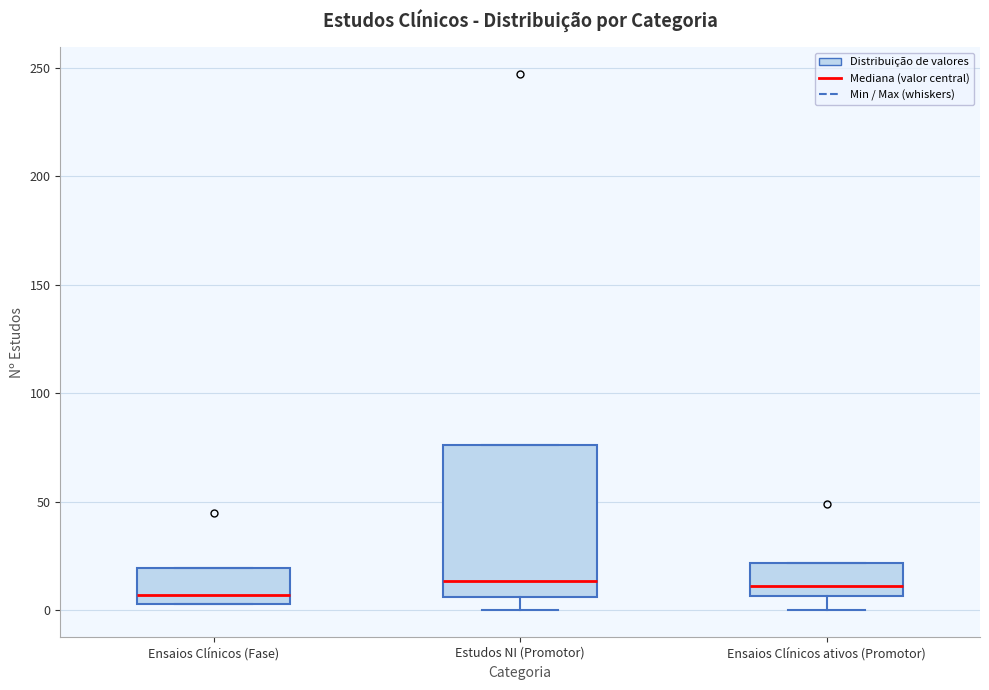

Which box is the tallest, from its lower edge to its upper edge?

Estudos NI (Promotor)